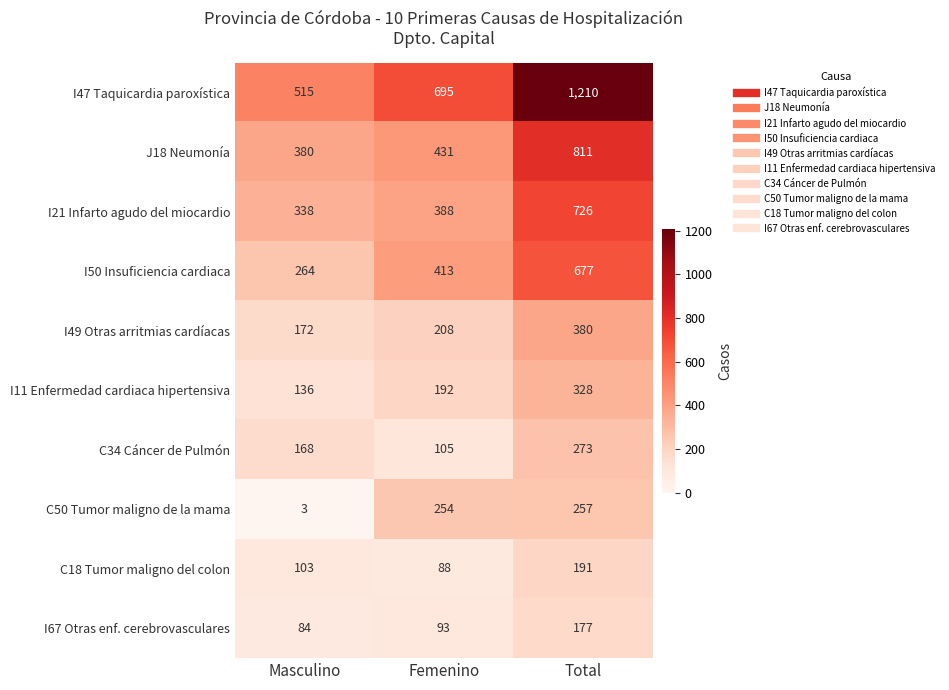

What is the difference between the highest and lowest values at Masculino?

512